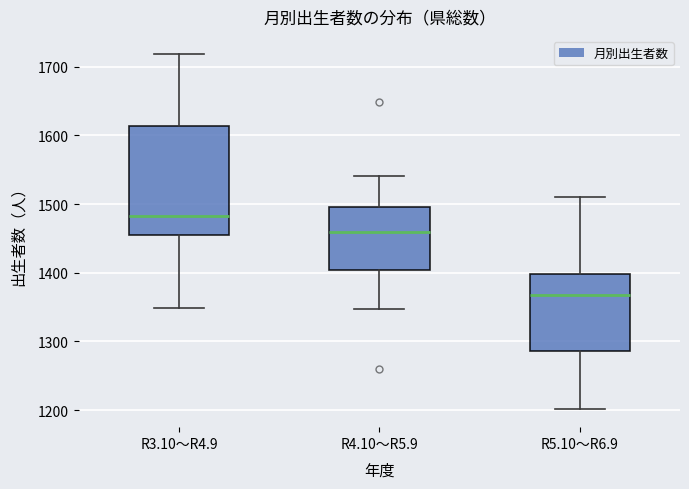

Reading left to right, read every box against the y-axis: the position of its median line, the range the box covers, and the ends of its whiskers. The values are not printed on the chart, so give them approximately, as read against the axis.

R3.10～R4.9: median 1480, box 1450 to 1610, whiskers 1350 to 1720
R4.10～R5.9: median 1460, box 1400 to 1500, whiskers 1350 to 1540
R5.10～R6.9: median 1370, box 1290 to 1400, whiskers 1200 to 1510